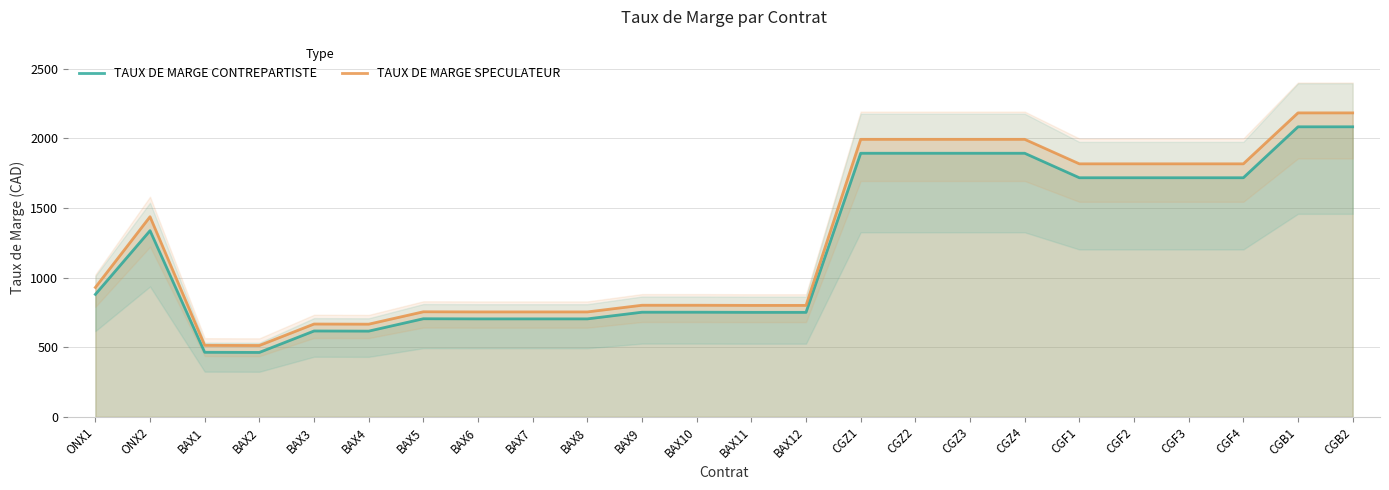

True or false: TAUX DE MARGE SPECULATEUR and TAUX DE MARGE CONTREPARTISTE cross at least once.

False